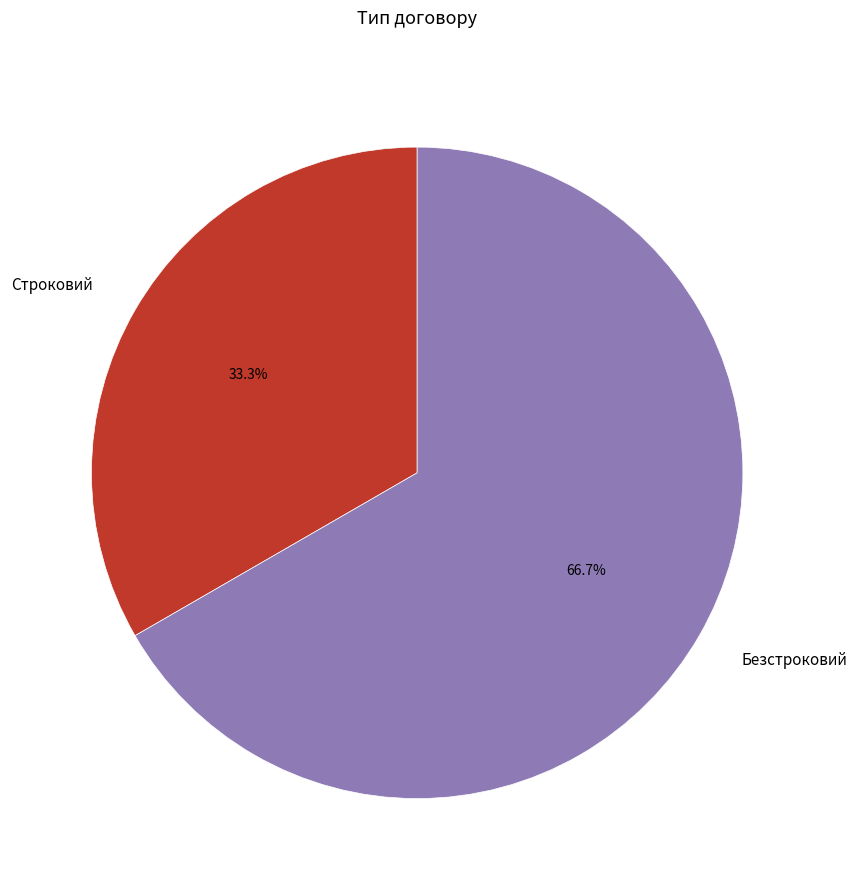

To the nearest percent, what portion does Строковий represent?

33%